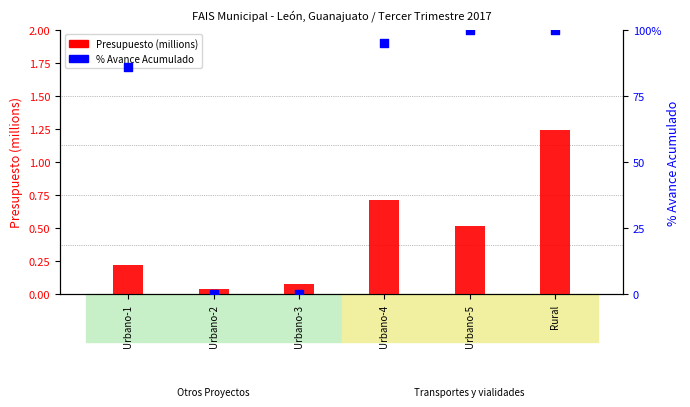

At how many categories does at least one series exceed 70?

4